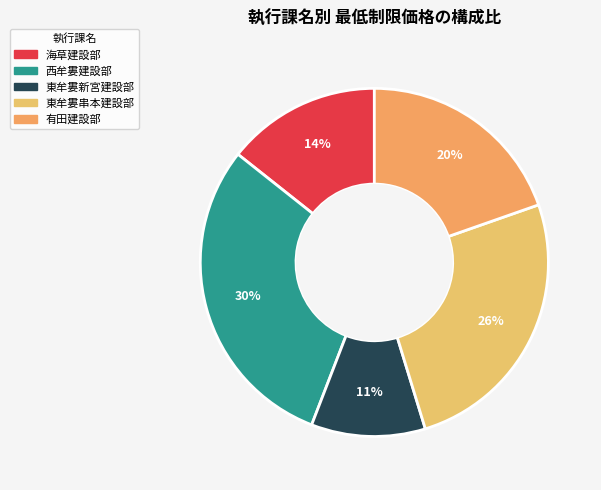

Is it true that 西牟婁建設部 is 24% of the pie?

False